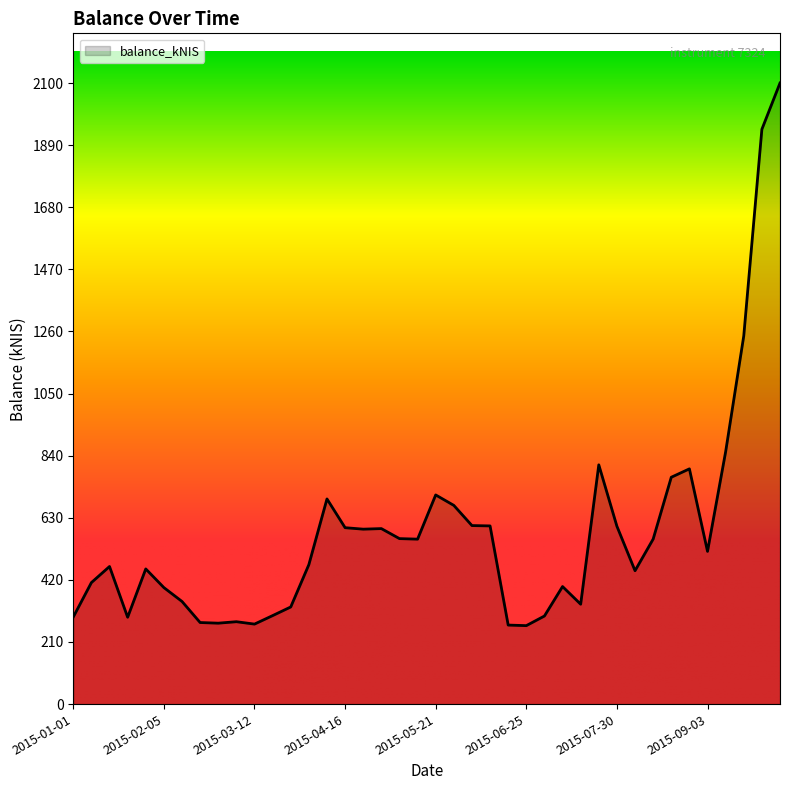

What is the minimum value shown in the chart?

265.3